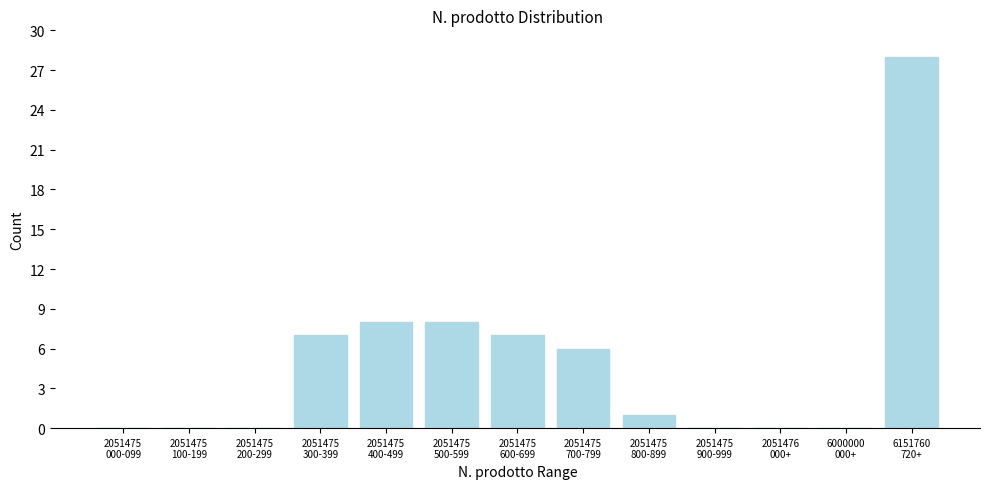

What is the maximum value shown in the chart?

28